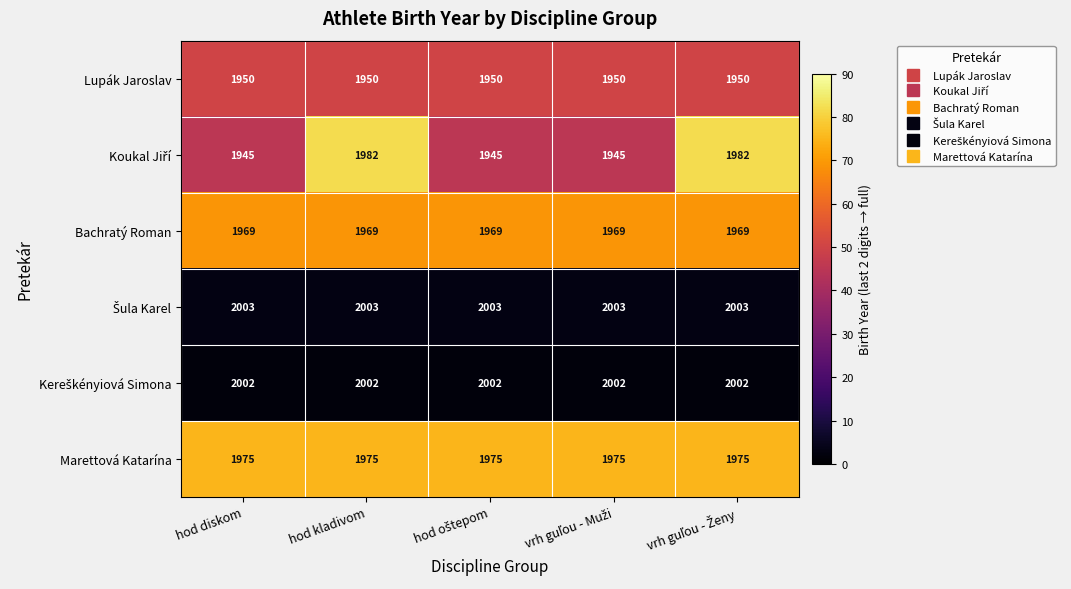

What is the sum of all Marettová Katarína values?

9875